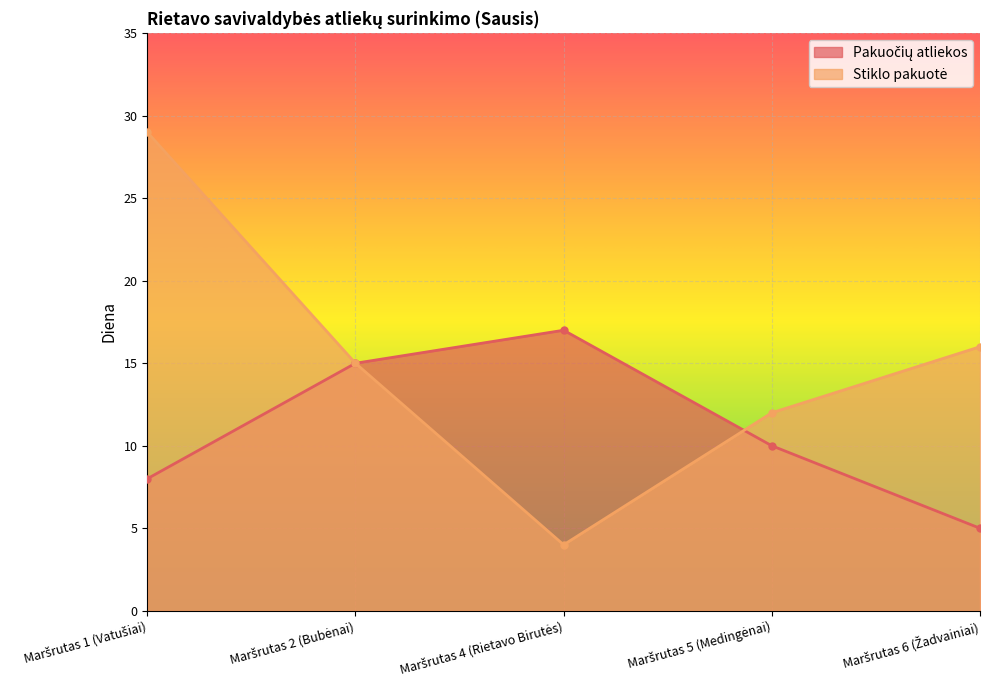

What is the average value of the Stiklo pakuotė series?

15